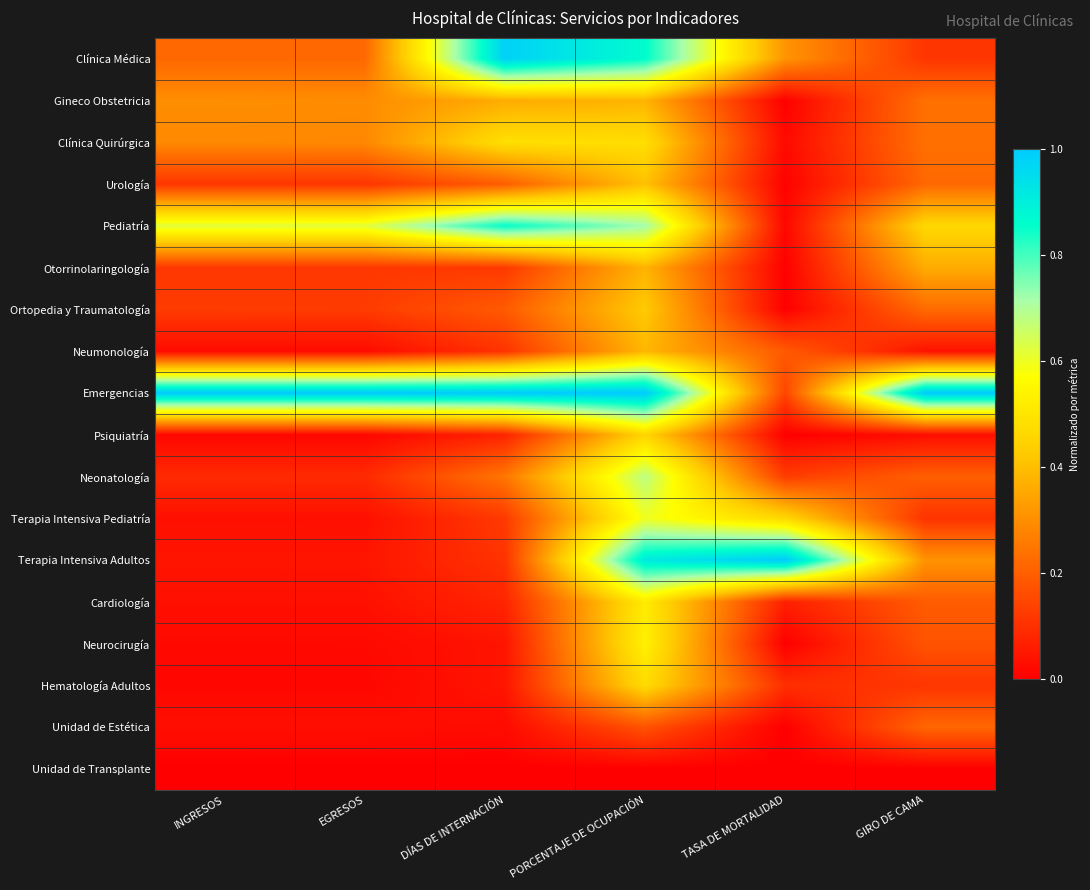

Reading right to left, transcribe all the data shown in this chart.

Clínica Médica: GIRO DE CAMA=0.1	TASA DE MORTALIDAD=0.3	PORCENTAJE DE OCUPACIÓN=0.9	DÍAS DE INTERNACIÓN=1.0	EGRESOS=0.2	INGRESOS=0.2
Gineco Obstetricia: GIRO DE CAMA=0.2	TASA DE MORTALIDAD=0.0	PORCENTAJE DE OCUPACIÓN=0.4	DÍAS DE INTERNACIÓN=0.4	EGRESOS=0.3	INGRESOS=0.3
Clínica Quirúrgica: GIRO DE CAMA=0.2	TASA DE MORTALIDAD=0.0	PORCENTAJE DE OCUPACIÓN=0.5	DÍAS DE INTERNACIÓN=0.5	EGRESOS=0.3	INGRESOS=0.3
Urología: GIRO DE CAMA=0.2	TASA DE MORTALIDAD=0.0	PORCENTAJE DE OCUPACIÓN=0.4	DÍAS DE INTERNACIÓN=0.2	EGRESOS=0.1	INGRESOS=0.1
Pediatría: GIRO DE CAMA=0.5	TASA DE MORTALIDAD=0.0	PORCENTAJE DE OCUPACIÓN=0.7	DÍAS DE INTERNACIÓN=0.9	EGRESOS=0.6	INGRESOS=0.6
Otorrinolaringología: GIRO DE CAMA=0.4	TASA DE MORTALIDAD=0.0	PORCENTAJE DE OCUPACIÓN=0.4	DÍAS DE INTERNACIÓN=0.1	EGRESOS=0.1	INGRESOS=0.1
Ortopedia y Traumatología: GIRO DE CAMA=0.2	TASA DE MORTALIDAD=0.0	PORCENTAJE DE OCUPACIÓN=0.4	DÍAS DE INTERNACIÓN=0.2	EGRESOS=0.1	INGRESOS=0.1
Neumonología: GIRO DE CAMA=0.0	TASA DE MORTALIDAD=0.2	PORCENTAJE DE OCUPACIÓN=0.4	DÍAS DE INTERNACIÓN=0.1	EGRESOS=0.0	INGRESOS=0.0
Emergencias: GIRO DE CAMA=1.0	TASA DE MORTALIDAD=0.1	PORCENTAJE DE OCUPACIÓN=1.0	DÍAS DE INTERNACIÓN=1.0	EGRESOS=1.0	INGRESOS=1.0
Psiquiatría: GIRO DE CAMA=0.0	TASA DE MORTALIDAD=0.0	PORCENTAJE DE OCUPACIÓN=0.5	DÍAS DE INTERNACIÓN=0.1	EGRESOS=0.0	INGRESOS=0.0
Neonatología: GIRO DE CAMA=0.2	TASA DE MORTALIDAD=0.1	PORCENTAJE DE OCUPACIÓN=0.7	DÍAS DE INTERNACIÓN=0.2	EGRESOS=0.1	INGRESOS=0.1
Terapia Intensiva Pediatría: GIRO DE CAMA=0.1	TASA DE MORTALIDAD=0.5	PORCENTAJE DE OCUPACIÓN=0.6	DÍAS DE INTERNACIÓN=0.1	EGRESOS=0.0	INGRESOS=0.0
Terapia Intensiva Adultos: GIRO DE CAMA=0.3	TASA DE MORTALIDAD=1.0	PORCENTAJE DE OCUPACIÓN=0.9	DÍAS DE INTERNACIÓN=0.1	EGRESOS=0.0	INGRESOS=0.0
Cardiología: GIRO DE CAMA=0.2	TASA DE MORTALIDAD=0.1	PORCENTAJE DE OCUPACIÓN=0.5	DÍAS DE INTERNACIÓN=0.1	EGRESOS=0.0	INGRESOS=0.0
Neurocirugía: GIRO DE CAMA=0.2	TASA DE MORTALIDAD=0.0	PORCENTAJE DE OCUPACIÓN=0.5	DÍAS DE INTERNACIÓN=0.0	EGRESOS=0.0	INGRESOS=0.0
Hematología Adultos: GIRO DE CAMA=0.1	TASA DE MORTALIDAD=0.1	PORCENTAJE DE OCUPACIÓN=0.5	DÍAS DE INTERNACIÓN=0.0	EGRESOS=0.0	INGRESOS=0.0
Unidad de Estética: GIRO DE CAMA=0.2	TASA DE MORTALIDAD=0.0	PORCENTAJE DE OCUPACIÓN=0.2	DÍAS DE INTERNACIÓN=0.0	EGRESOS=0.0	INGRESOS=0.0
Unidad de Transplante: GIRO DE CAMA=0.0	TASA DE MORTALIDAD=0.0	PORCENTAJE DE OCUPACIÓN=0.0	DÍAS DE INTERNACIÓN=0.0	EGRESOS=0.0	INGRESOS=0.0